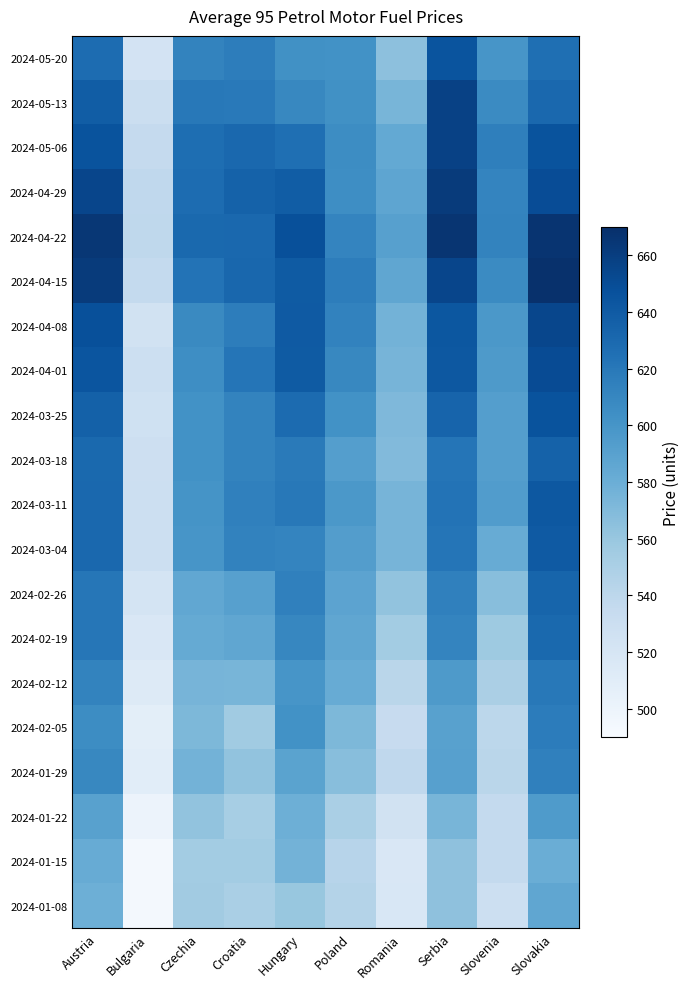

Rank the series by their maximum value, from lowest to highest.

2024-01-15, 2024-01-08, 2024-01-22, 2024-01-29, 2024-02-05, 2024-02-12, 2024-02-19, 2024-02-26, 2024-03-18, 2024-03-04, 2024-03-11, 2024-05-20, 2024-03-25, 2024-04-01, 2024-04-08, 2024-05-13, 2024-05-06, 2024-04-29, 2024-04-22, 2024-04-15